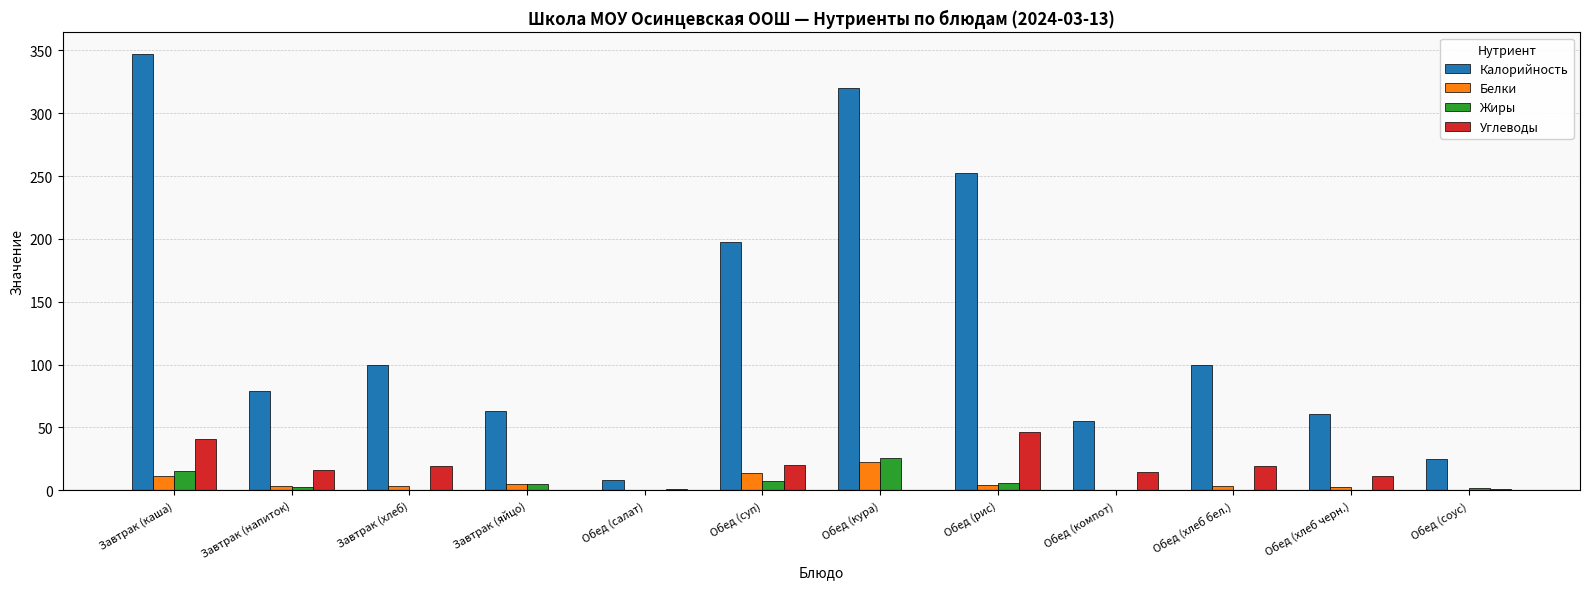

How many categories are shown in the chart?

12